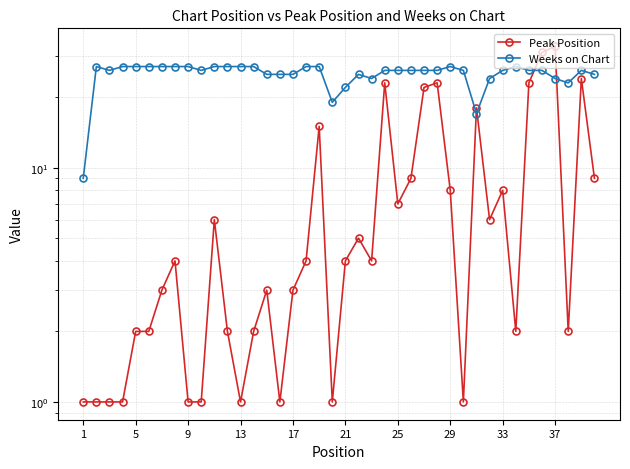

What is the value of the Peak Position point at the 4th from the left?

1